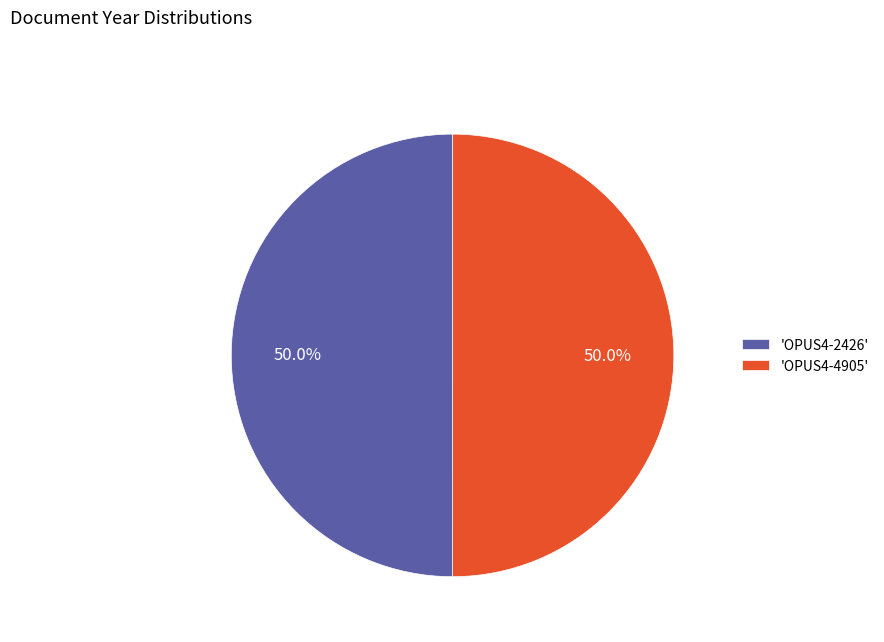

What is the ratio of the value at 'OPUS4-4905' to the value at 'OPUS4-2426'?

1.0